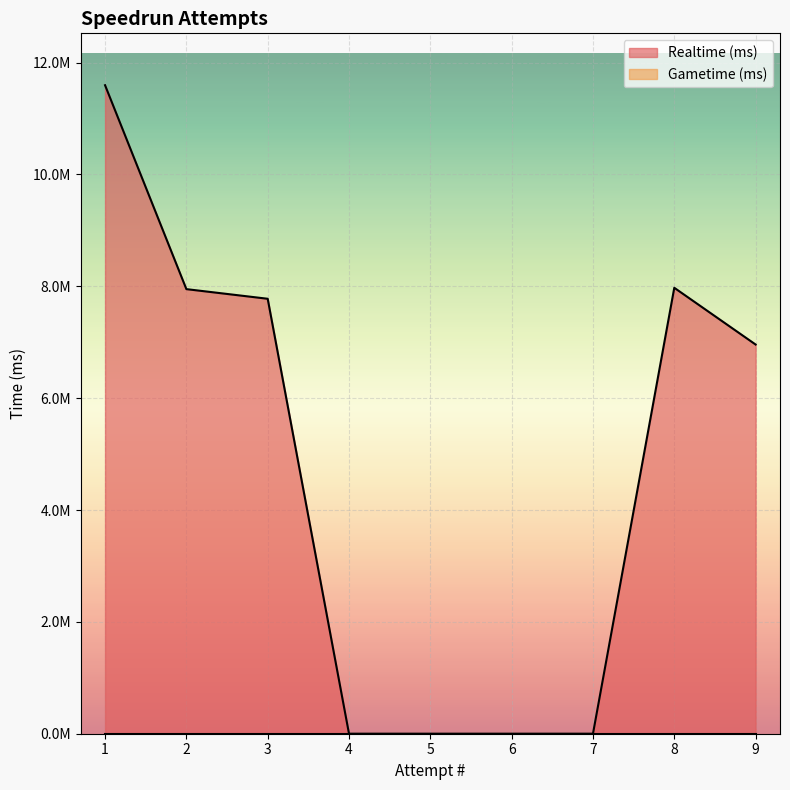

What is the change in value from 1 to 2?

-3645930